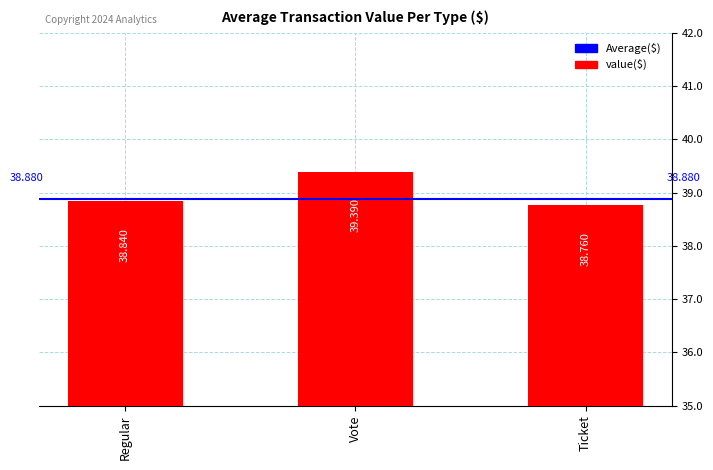

True or false: the data shows 18.5 at Regular.

False